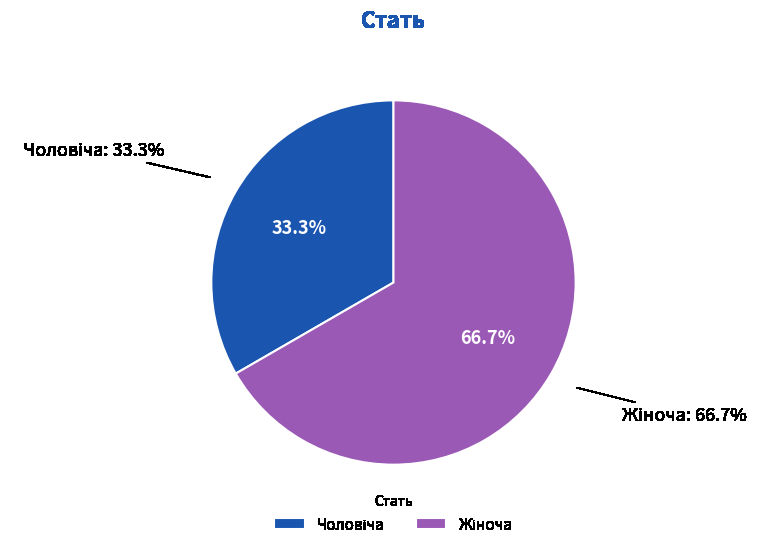

Count the number of slices in the pie.

2